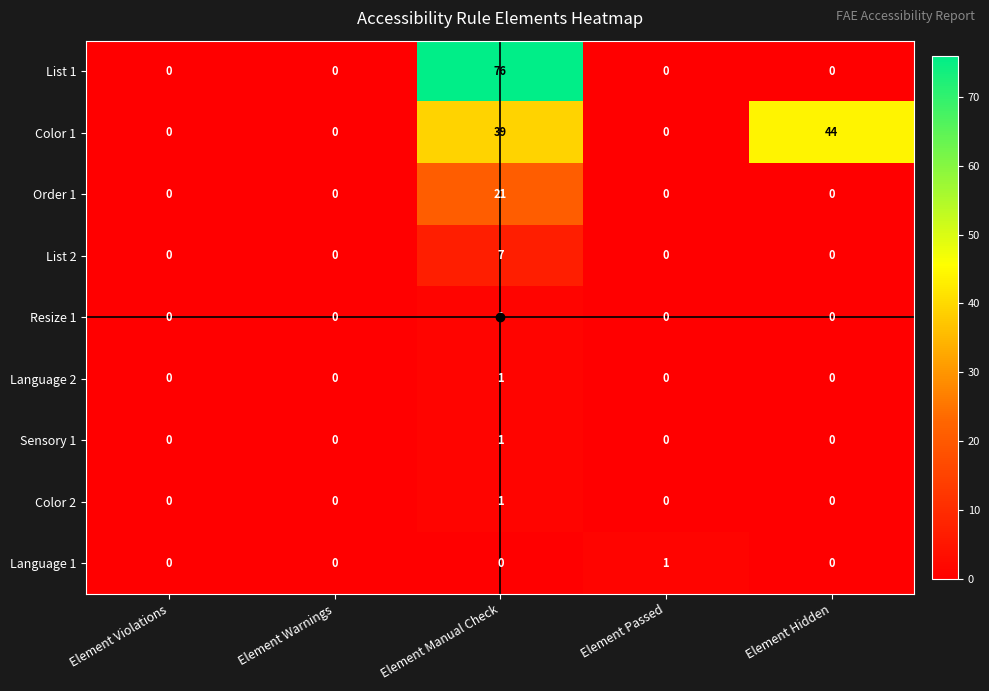

Count the Language 2 values in the range 0 to 1.

5